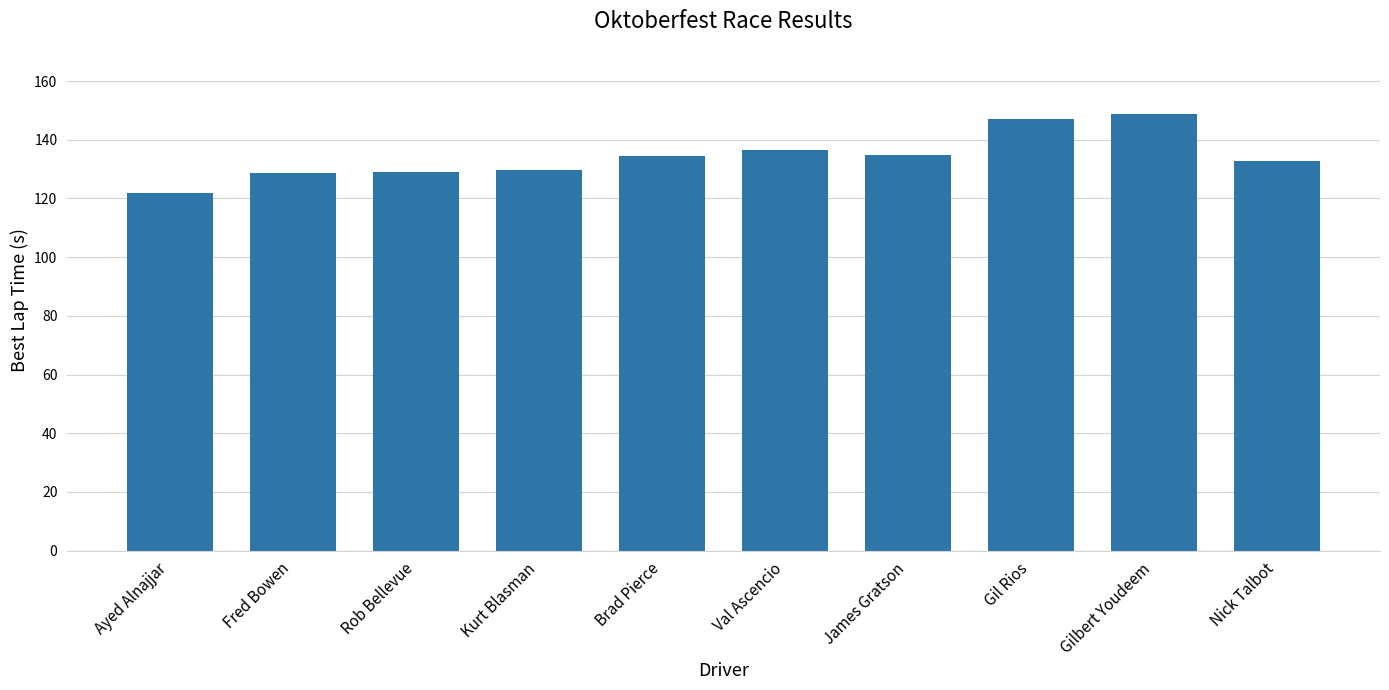

The value at Nick Talbot is 51.9. True or false?

False